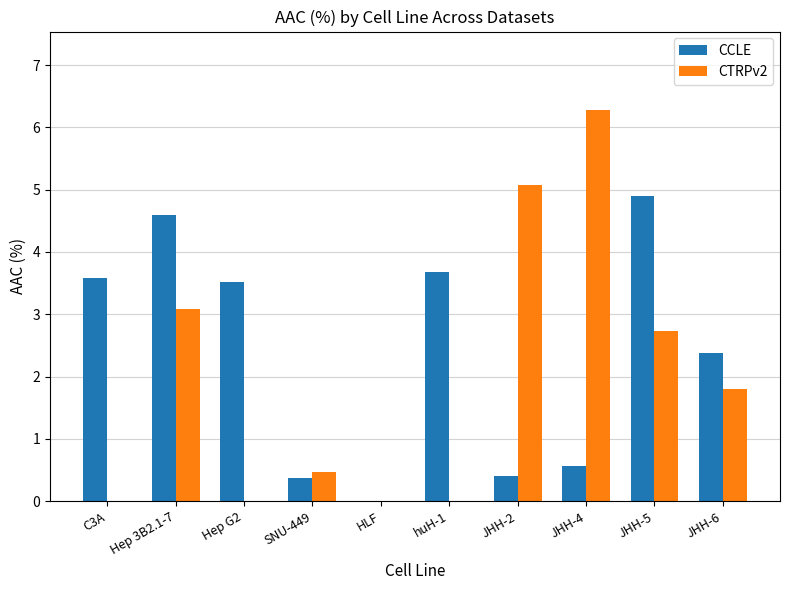

Where does the CCLE series first go above 3?

C3A